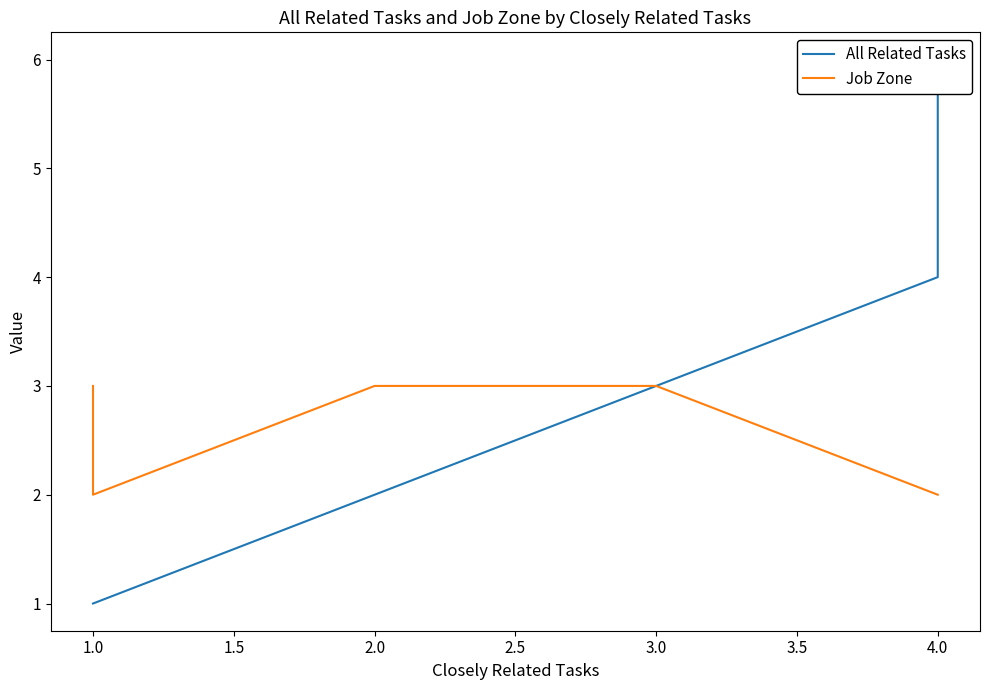

What is the maximum value for Job Zone?

3